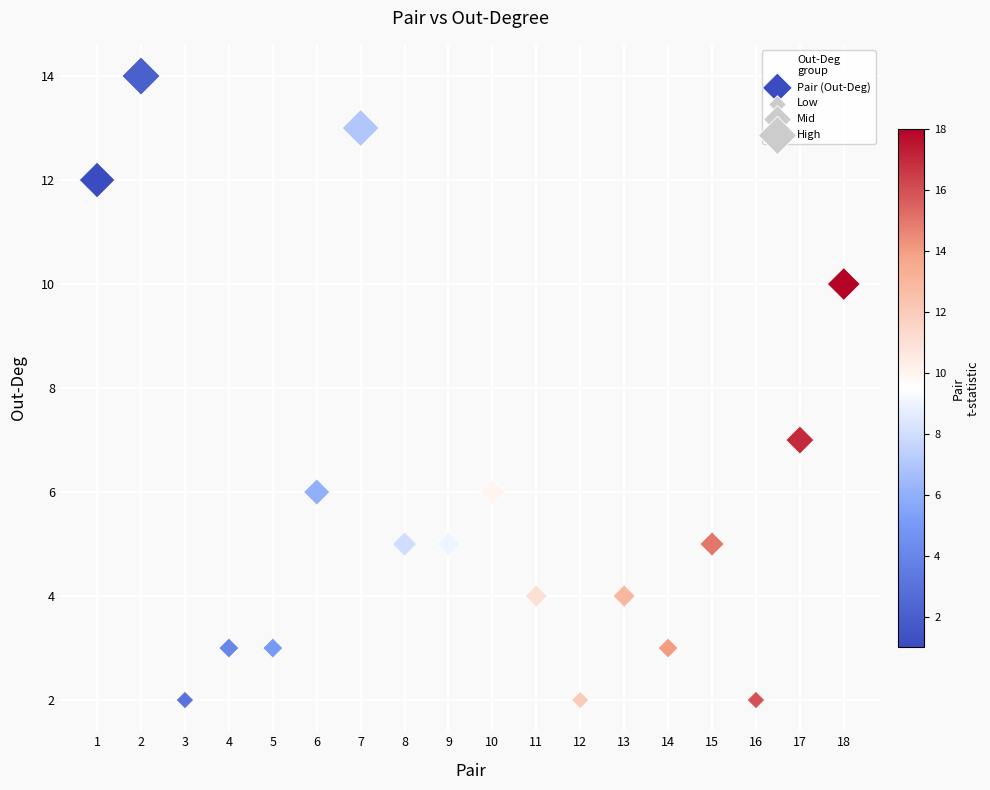

What is the range of X values (max minus min)?

17